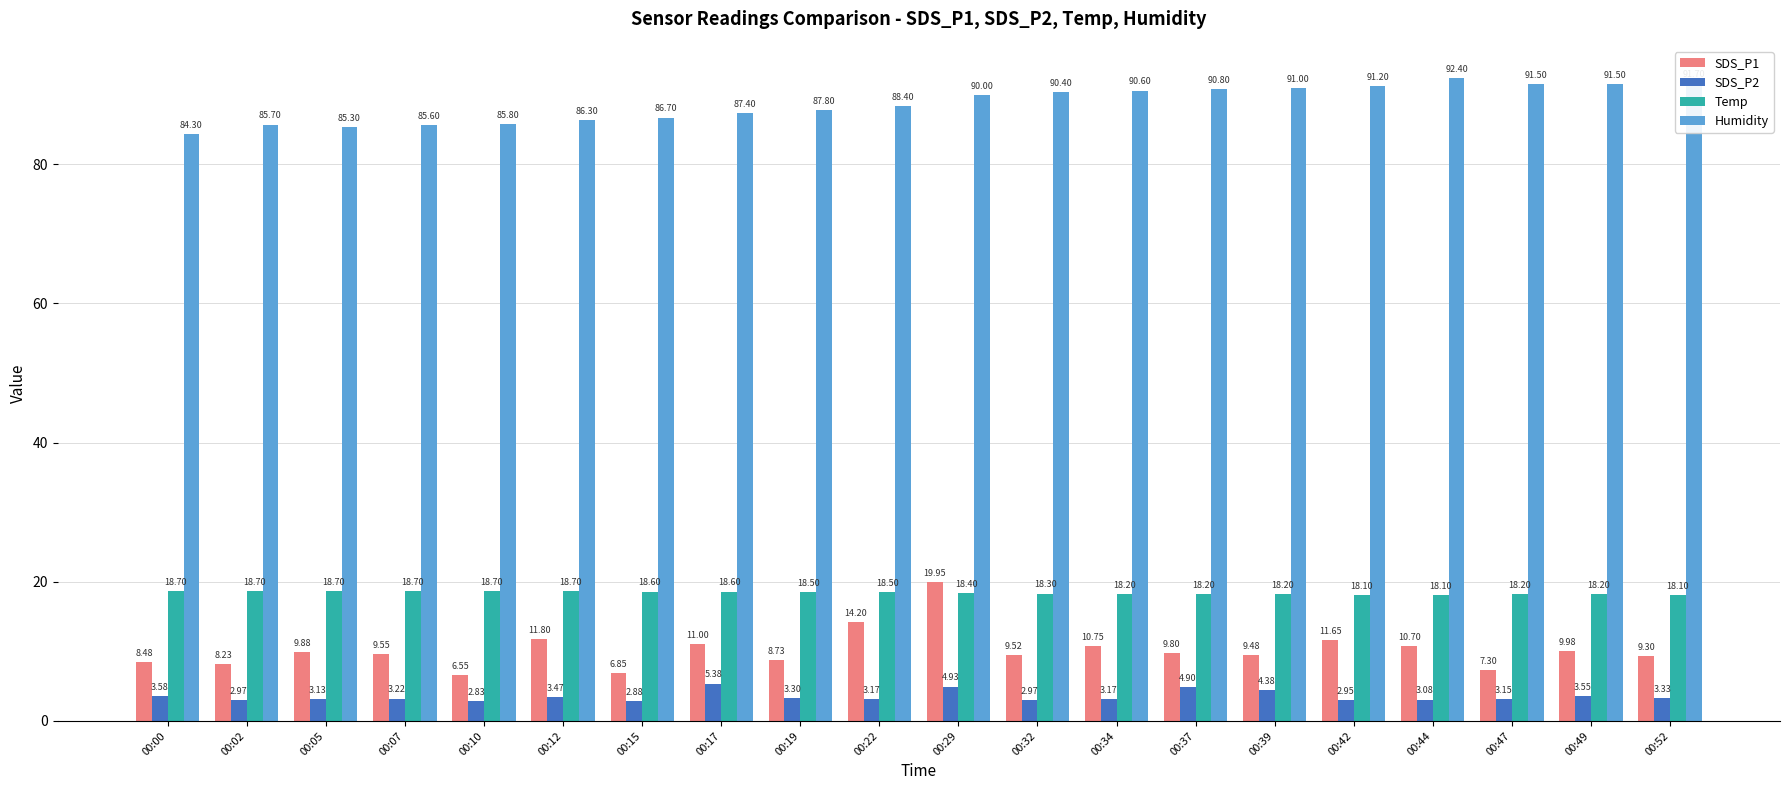

Count the number of data series in this chart.

4